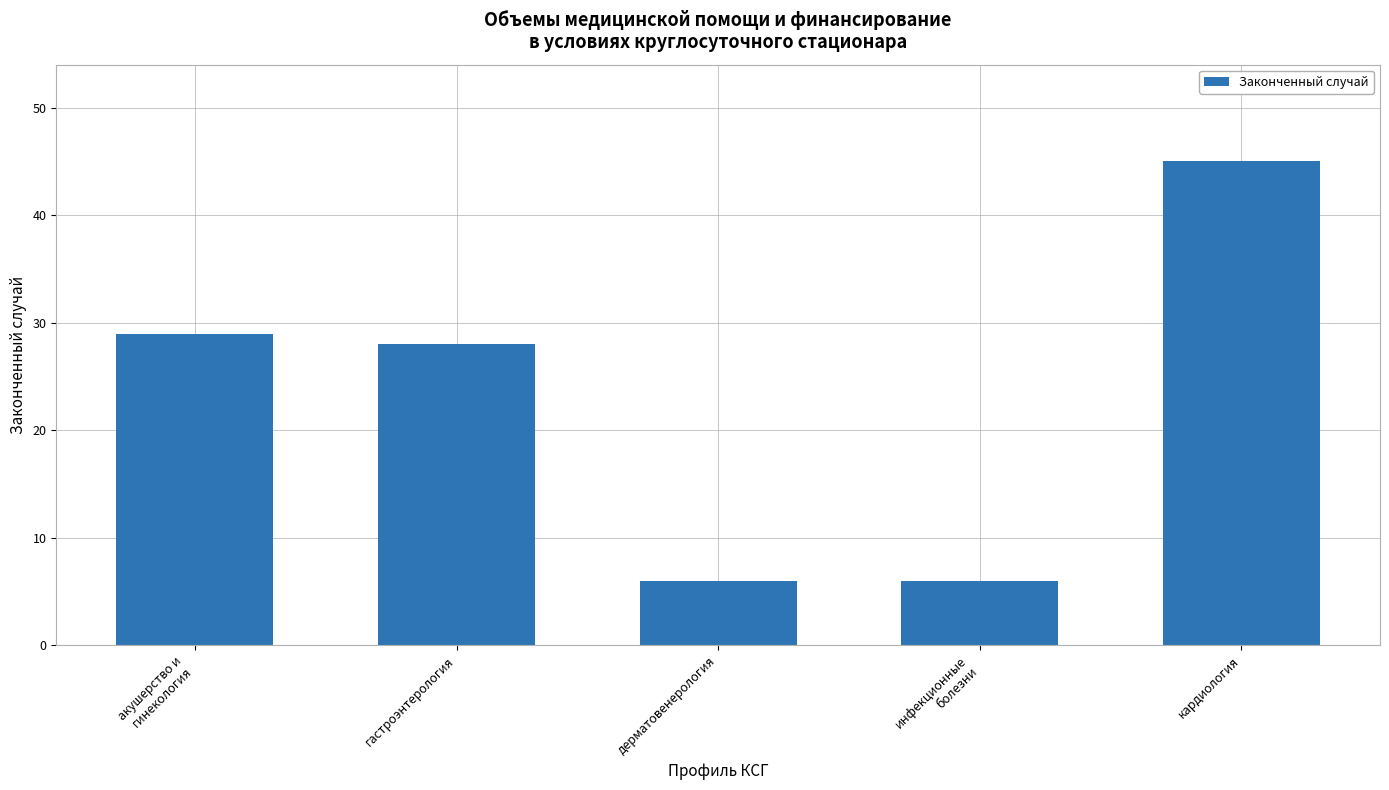

What is the change in value from акушерство и
гинекология to инфекционные
болезни?

-23